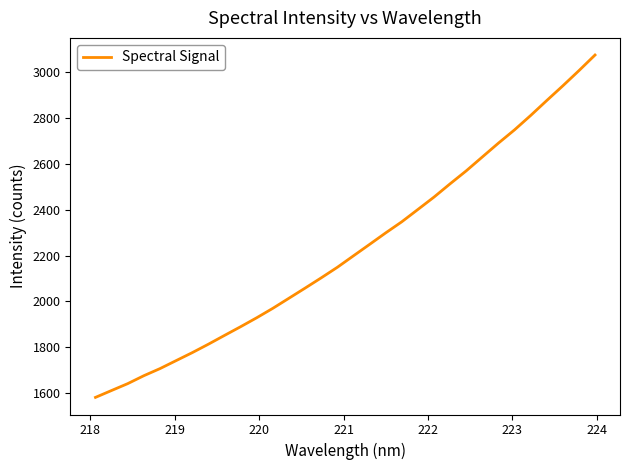

Reading right to left, list all the values displayed in this chart.

3075.4	3007.2	2941.0	2876.7	2811.5	2748.8	2690.9	2630.6	2569.9	2513.5	2455.5	2401.5	2347.7	2299.3	2249.0	2199.2	2149.1	2103.1	2058.3	2014.2	1970.2	1929.0	1889.9	1851.9	1813.5	1776.7	1741.9	1707.1	1676.1	1641.5	1611.6	1581.5